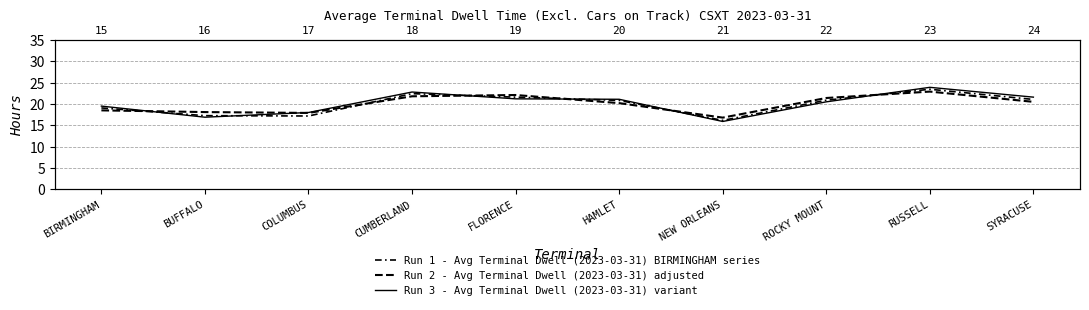

What is the difference between the maximum and minimum values in the Run 3 - Avg Terminal Dwell (2023-03-31) variant series?

8.0